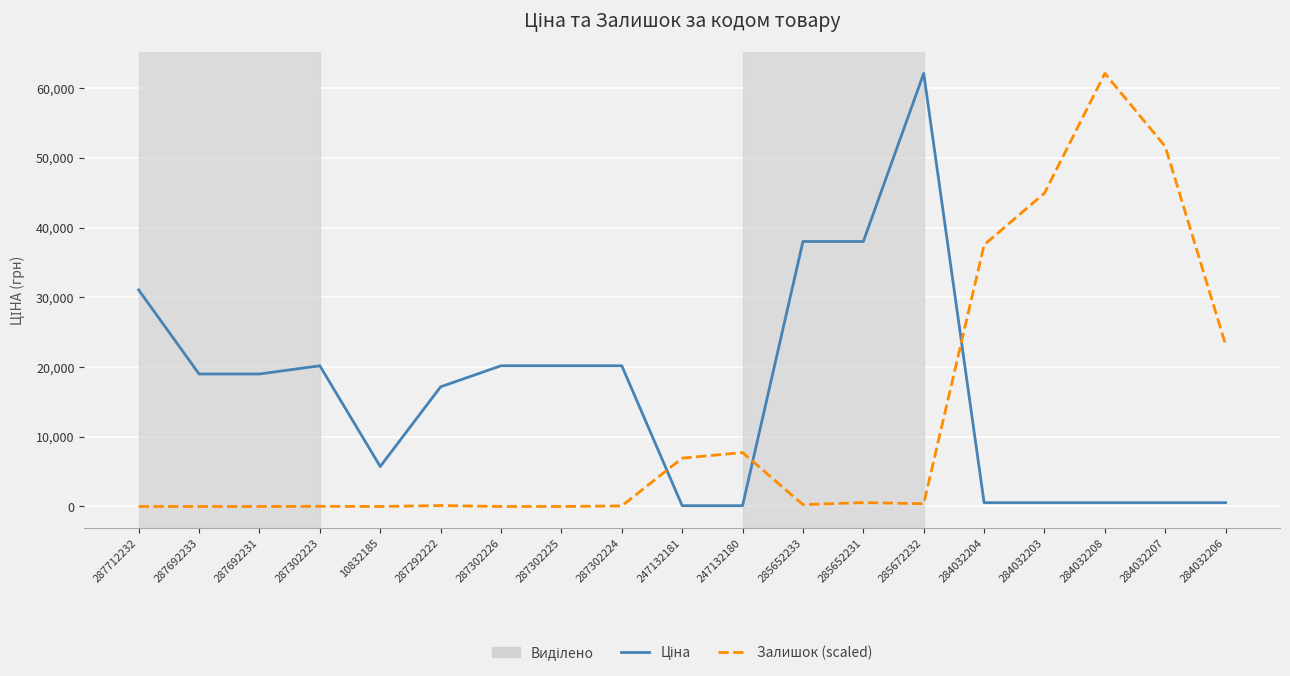

The value of Залишок (scaled) at 284032204 is 37526.2. True or false?

True